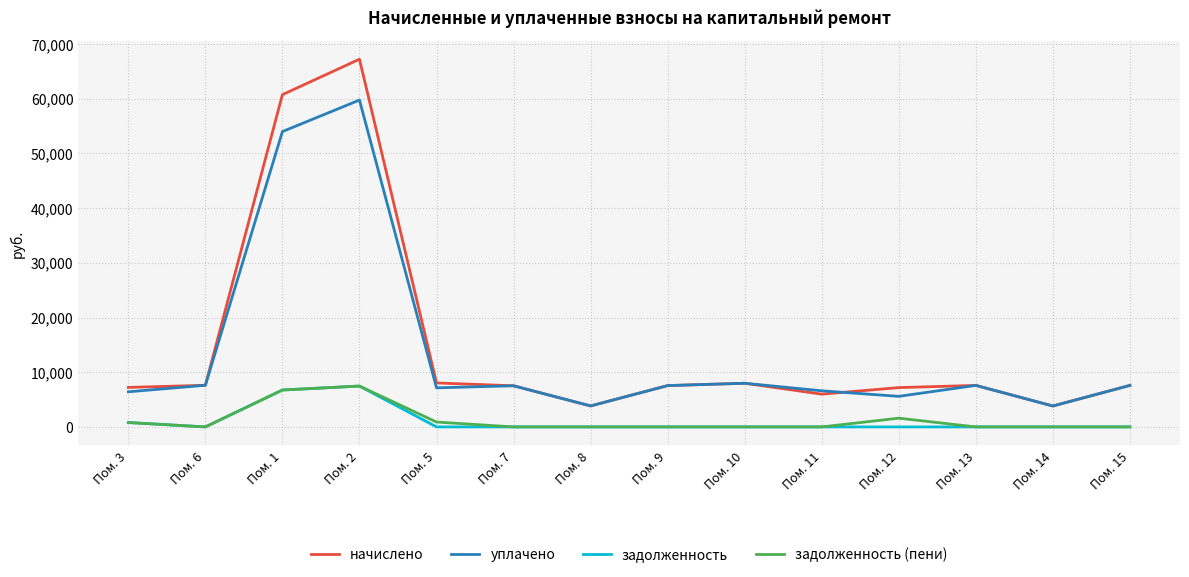

Is the value of уплачено at Пом. 6 greater than the value of задолженность (пени) at Пом. 8?

Yes